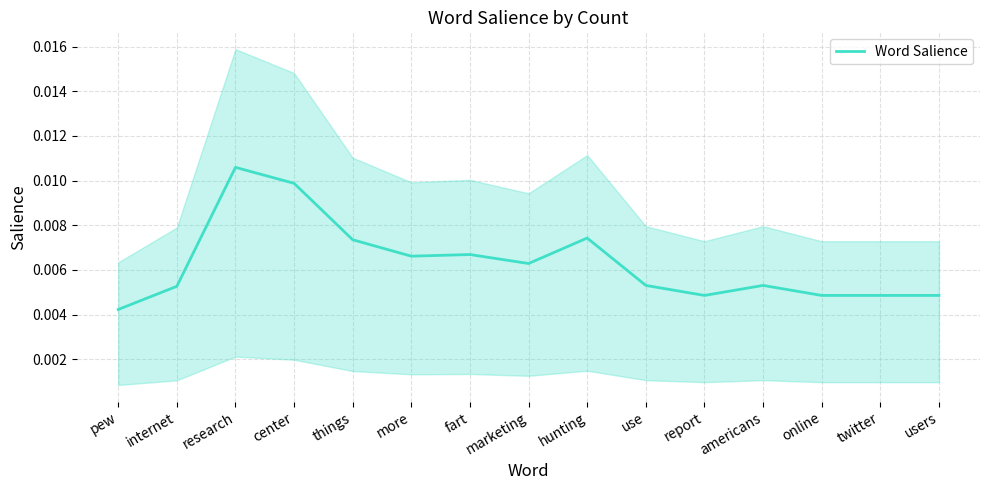

Rank the categories by value from lowest to highest.

pew, report, online, twitter, users, internet, use, americans, marketing, more, fart, things, hunting, center, research